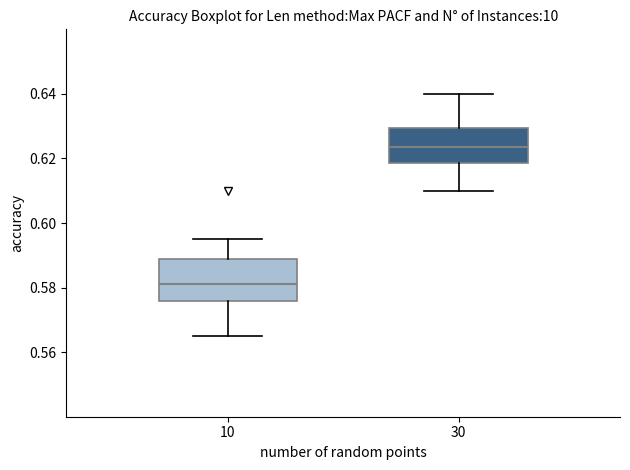

Where does the upper whisker of the box at x = 30 end on the y-axis? The values are not printed on the chart, so give them approximately, as read against the axis.

0.640